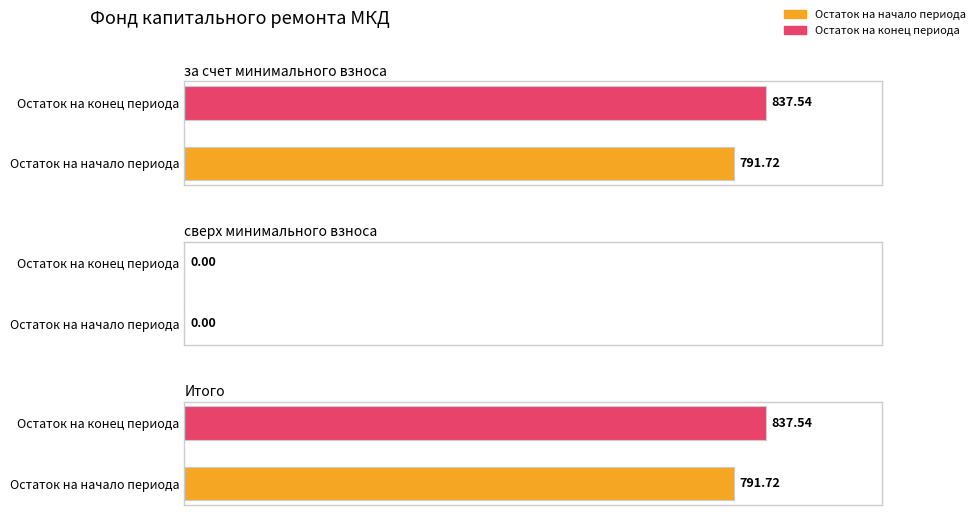

The Остаток на конец series shows 837.5 at за счет минимального взноса. True or false?

True